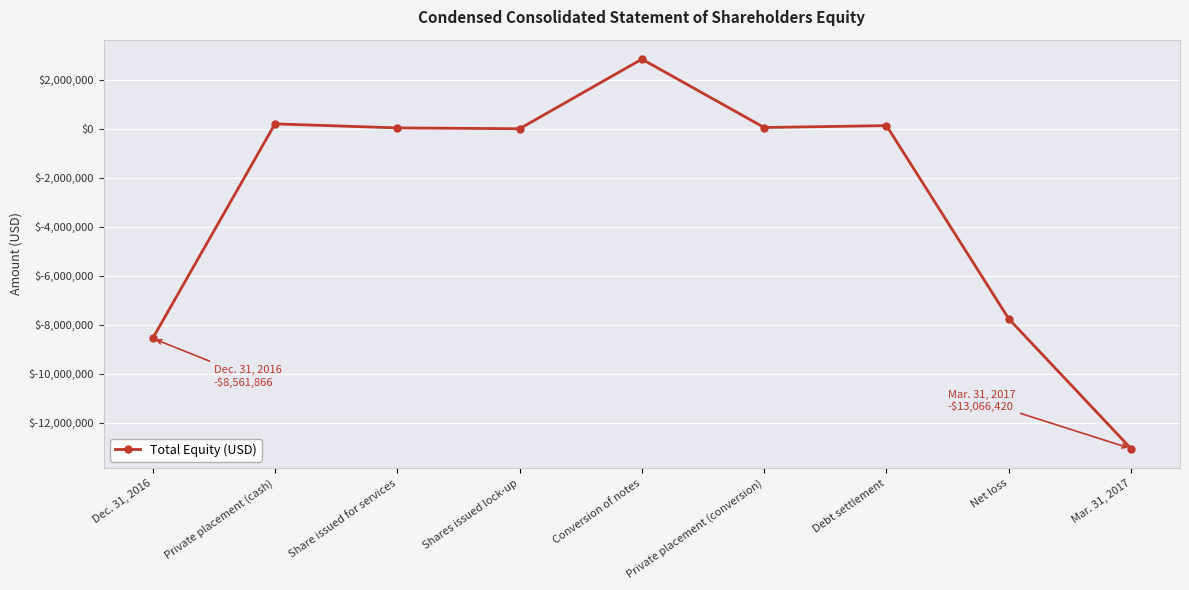

What is the change in value from Share issued for services to Debt settlement?

+93361